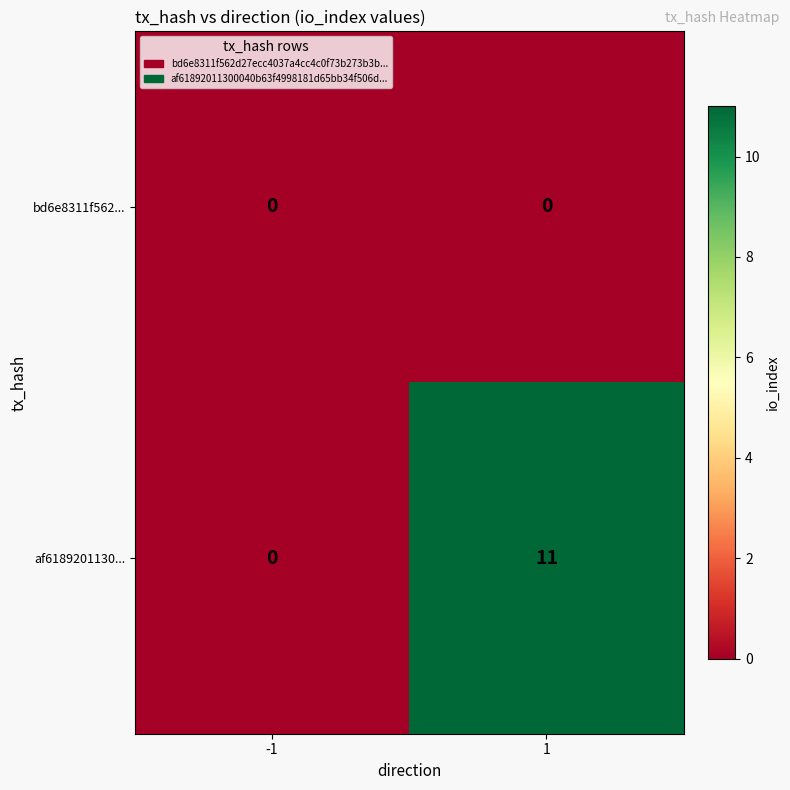

Reading left to right, what are all the values shown in this chart?

bd6e8311f562...: 0	0
af6189201130...: 0	11